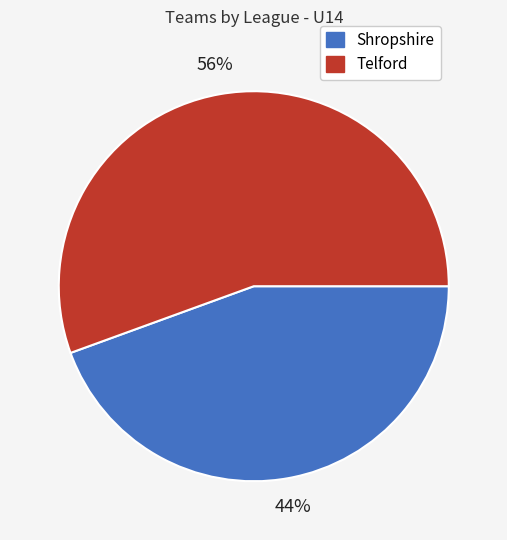

What is the ratio of the value at Shropshire to the value at Telford?

0.8